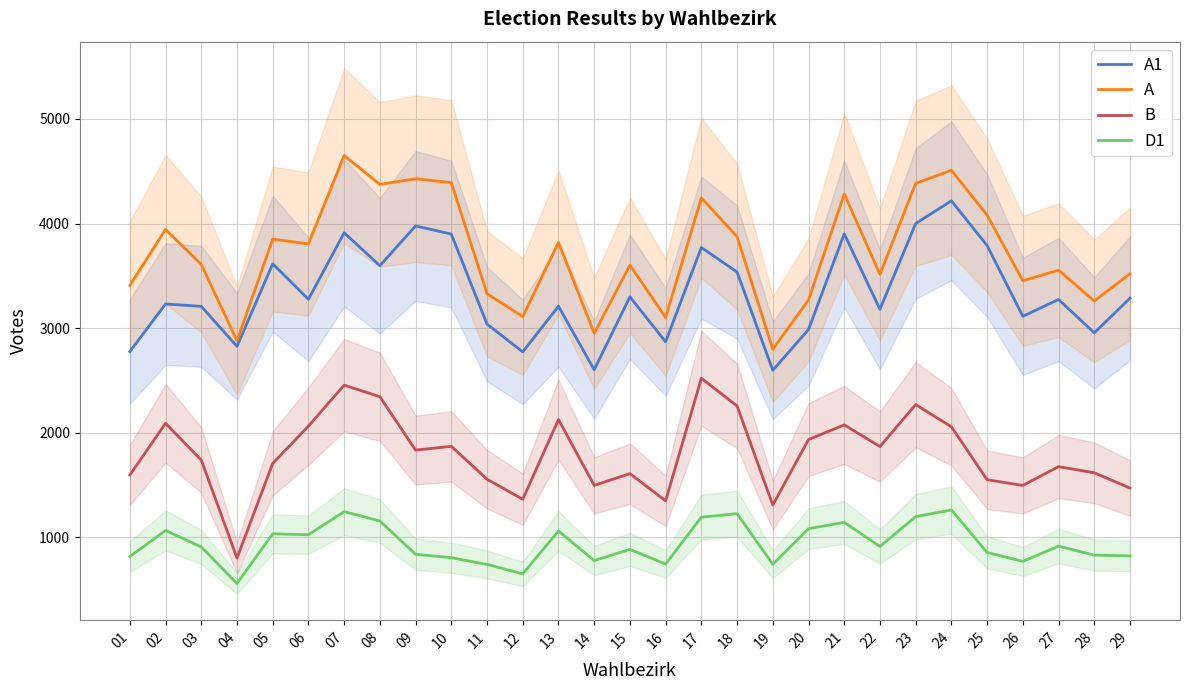

What is the sum of all A1 values?

96713